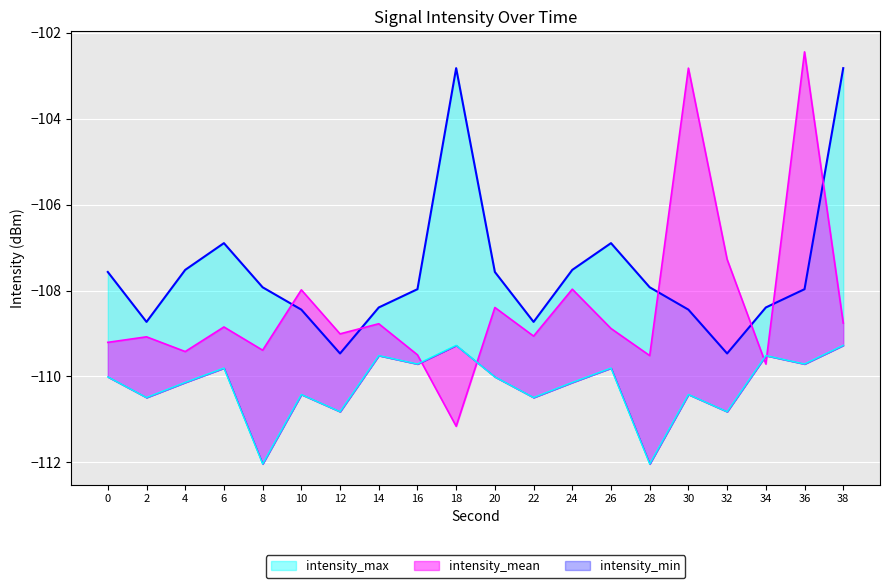

What is the average value of the intensity_mean series?

-108.4